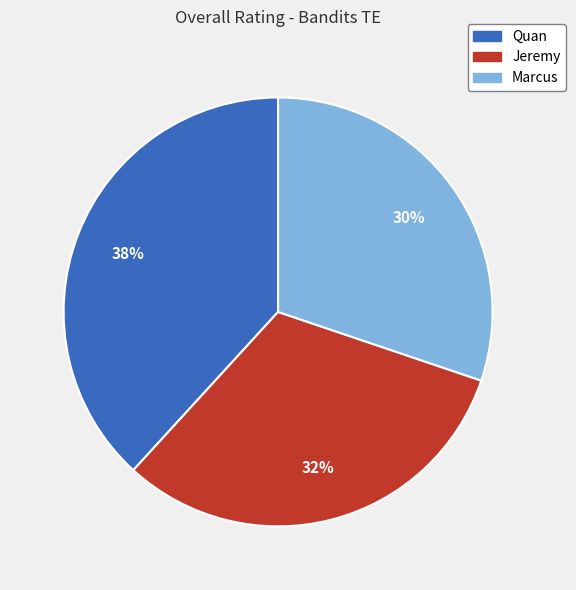

Is the sum of Jeremy and Marcus greater than half?

Yes